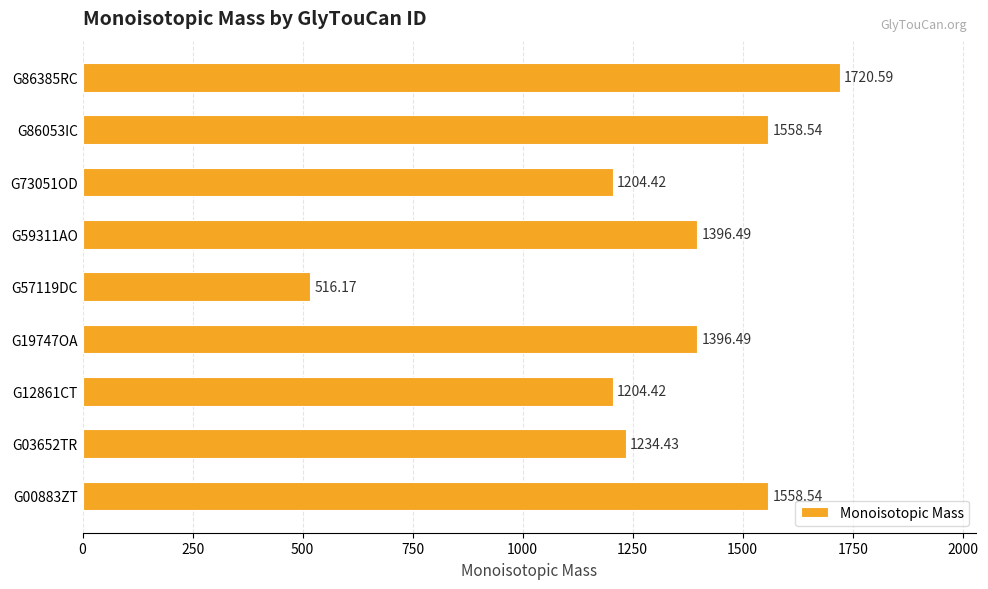

How many distinct data groups are displayed?

1